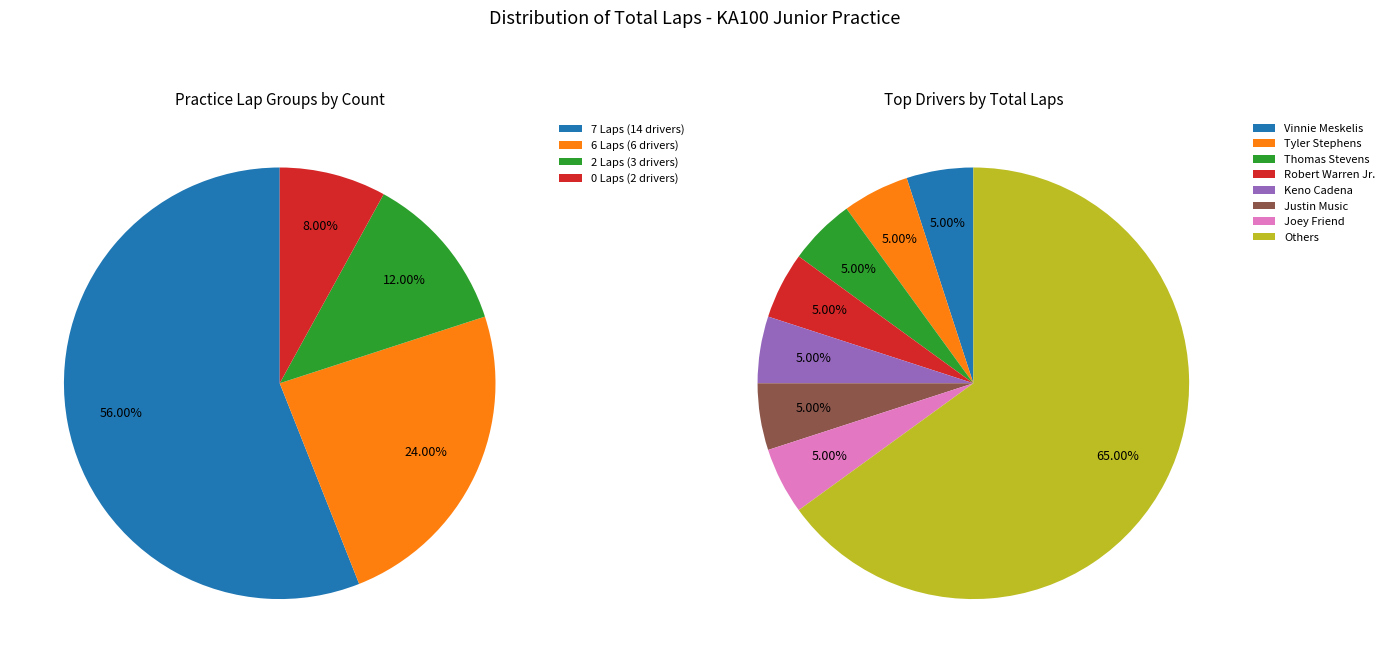

Between Vinnie Meskelis and Ashlyn Speed, which is larger?

Vinnie Meskelis